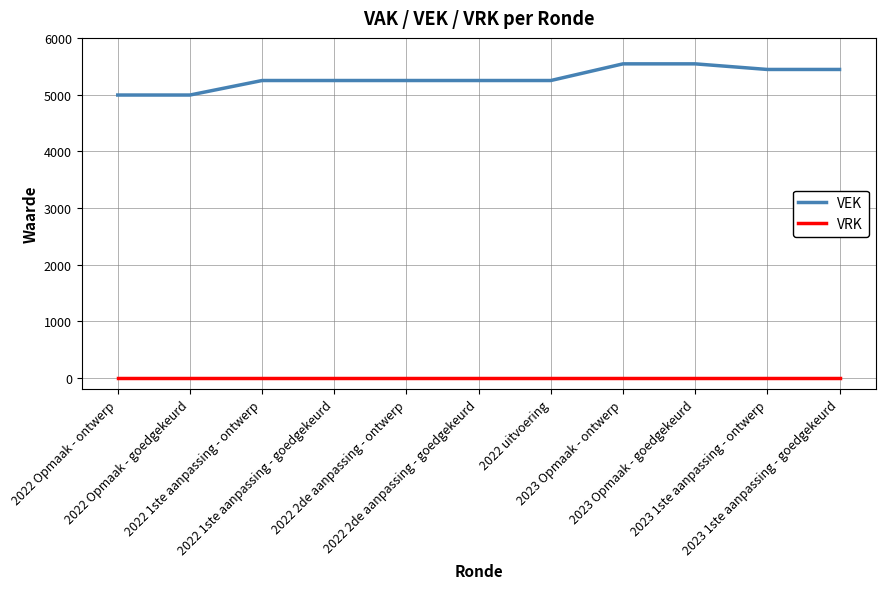

What position from the left is 2022 Opmaak - goedgekeurd?

2